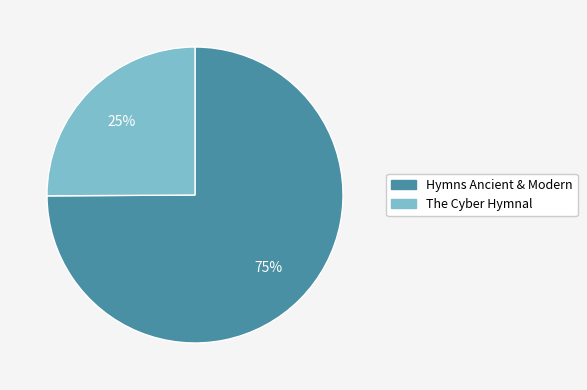

Does any single category account for the majority?

Yes